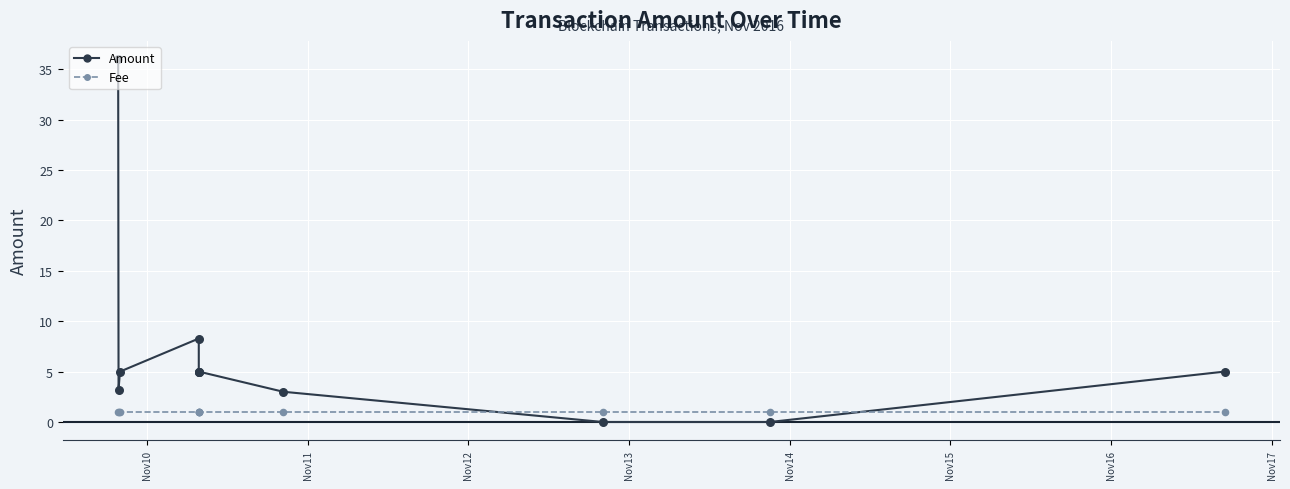

Is the value of Fee at Nov14 greater than the value of Amount at Nov17?

No